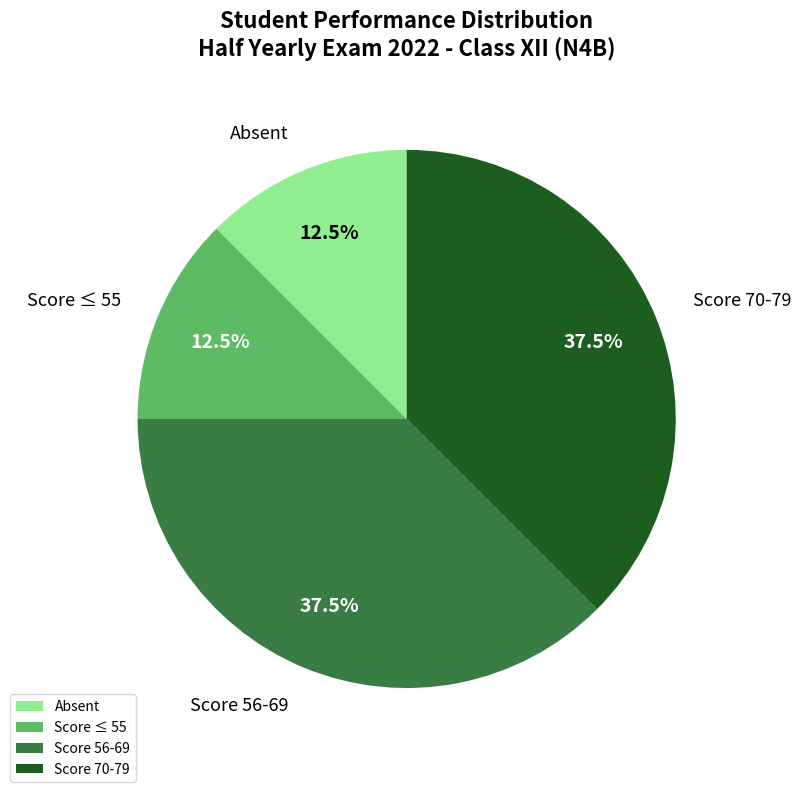

Is there a majority slice in this chart?

No